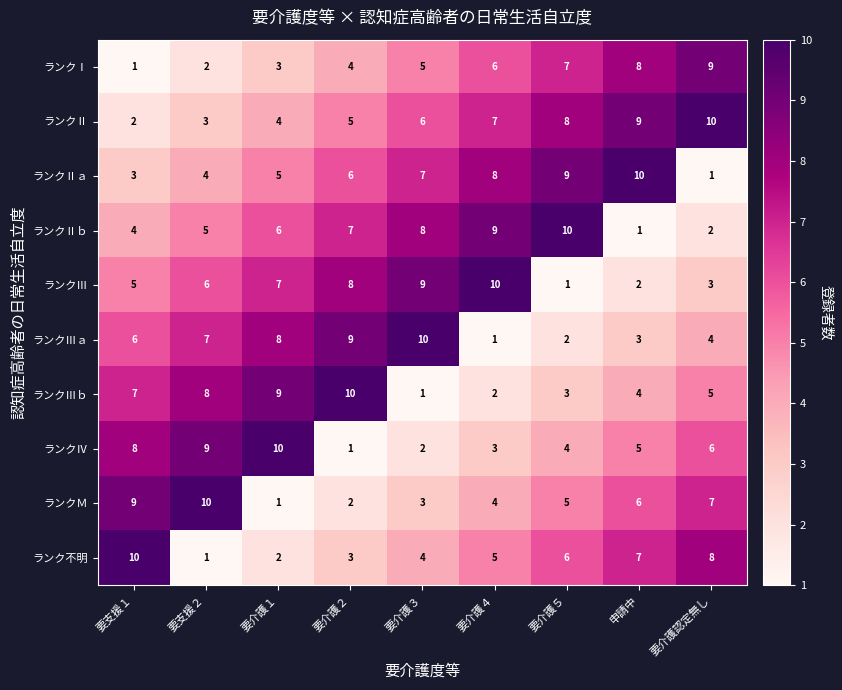

The ランクⅡ series shows 9 at 申請中. True or false?

True